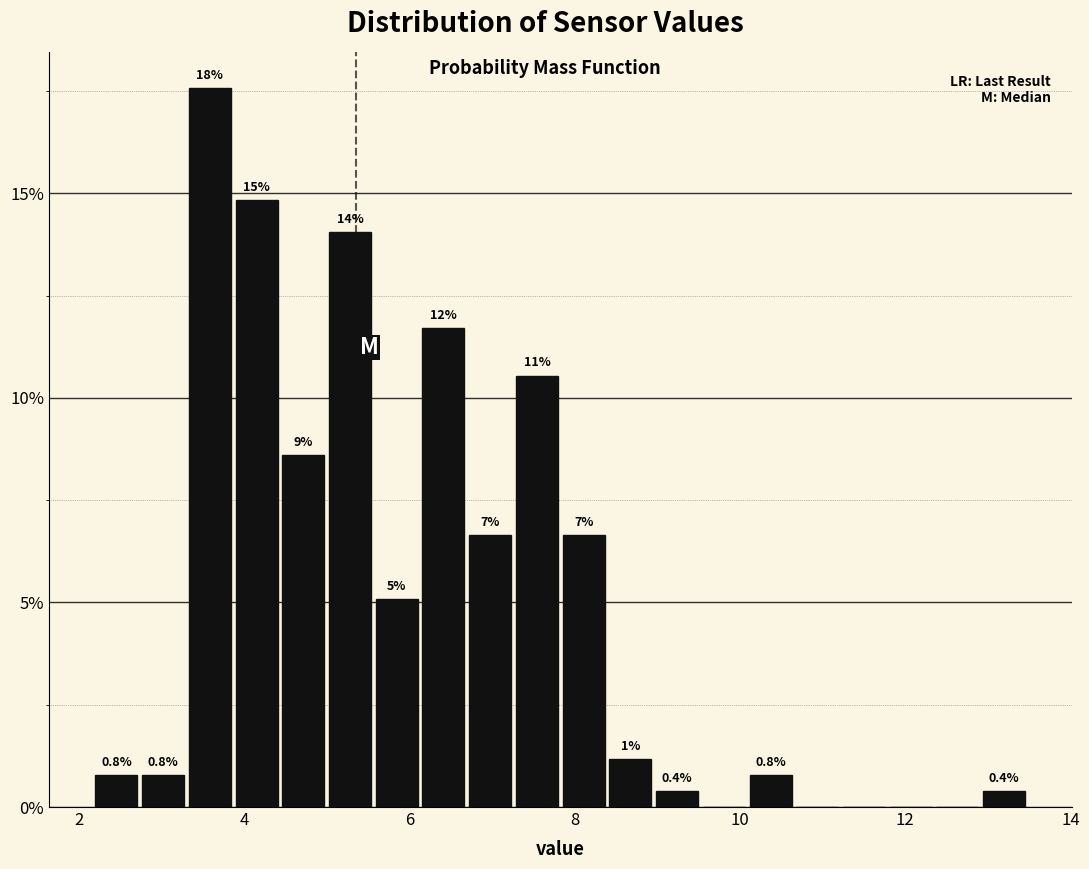

Around what value on the x-axis is the tallest bar? Give the approximate position of its centre, as read against the axis.

3.6